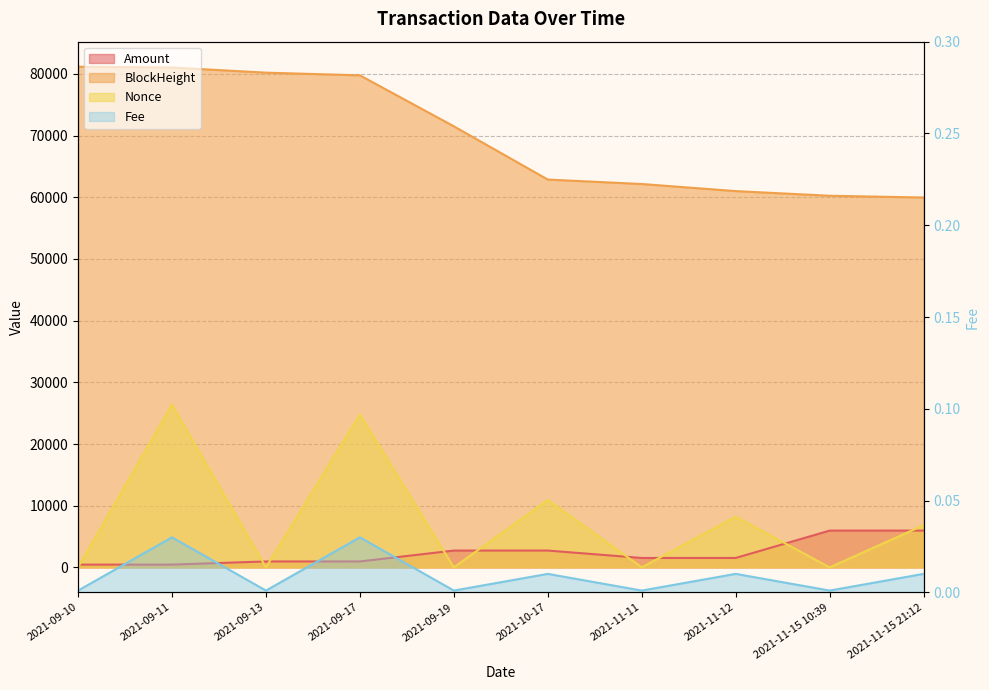

What is the approximate value of Amount at 2021-09-17?

962.4